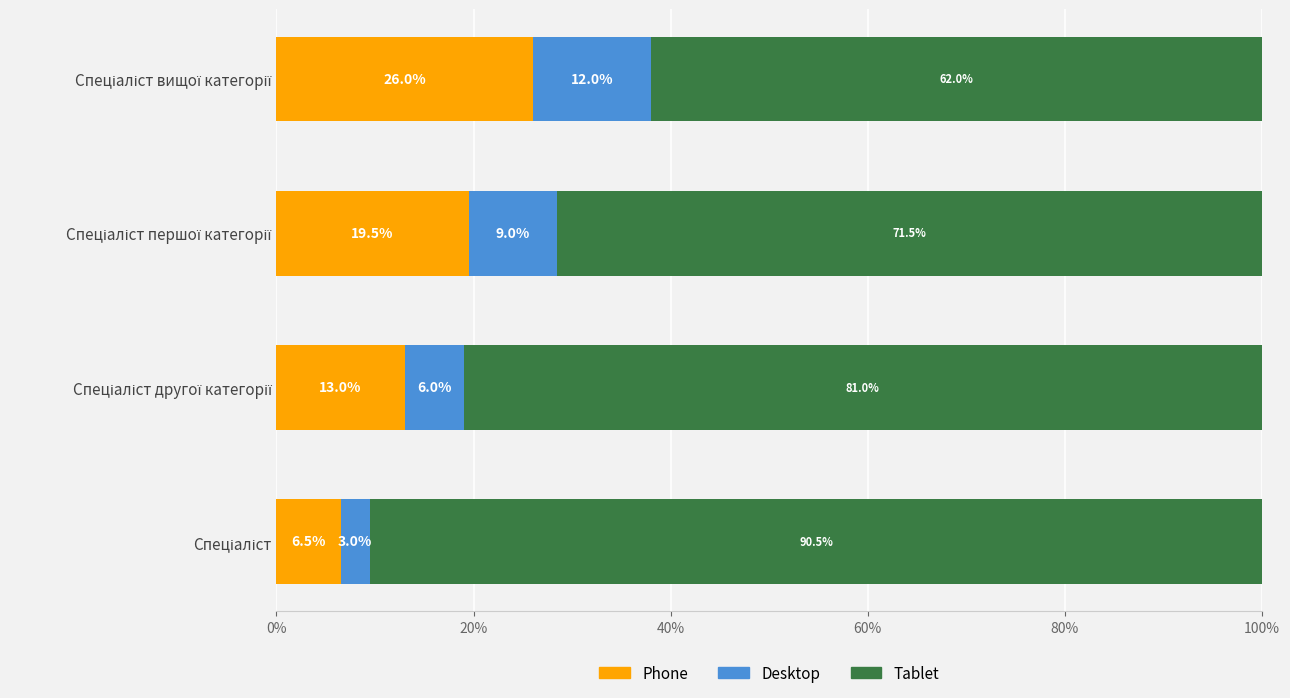

How many data points does each series have?

4